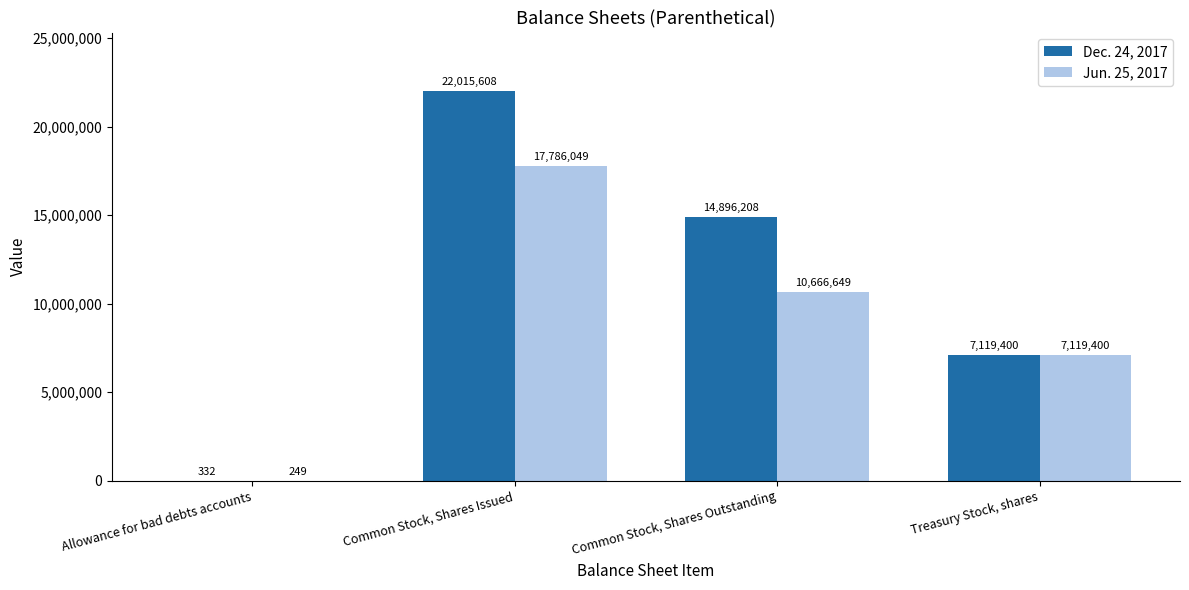

Between Allowance for bad debts accounts and Treasury Stock, shares, which series saw the biggest shift?

Jun. 25, 2017